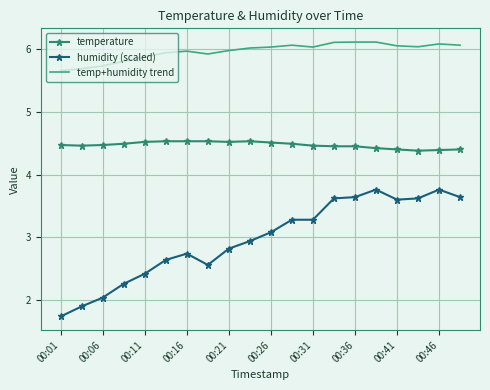

What is the highest value of the humidity (scaled) series?

3.8